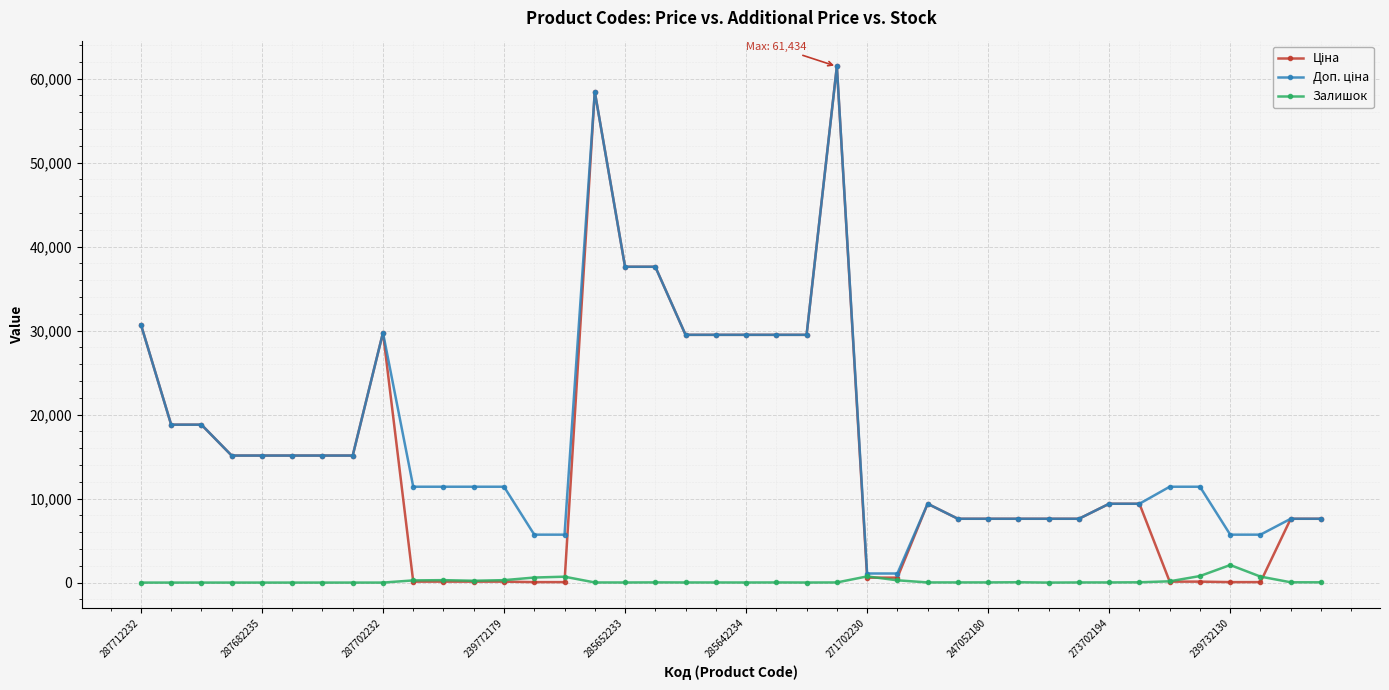

What is the greatest value displayed?

61434.3